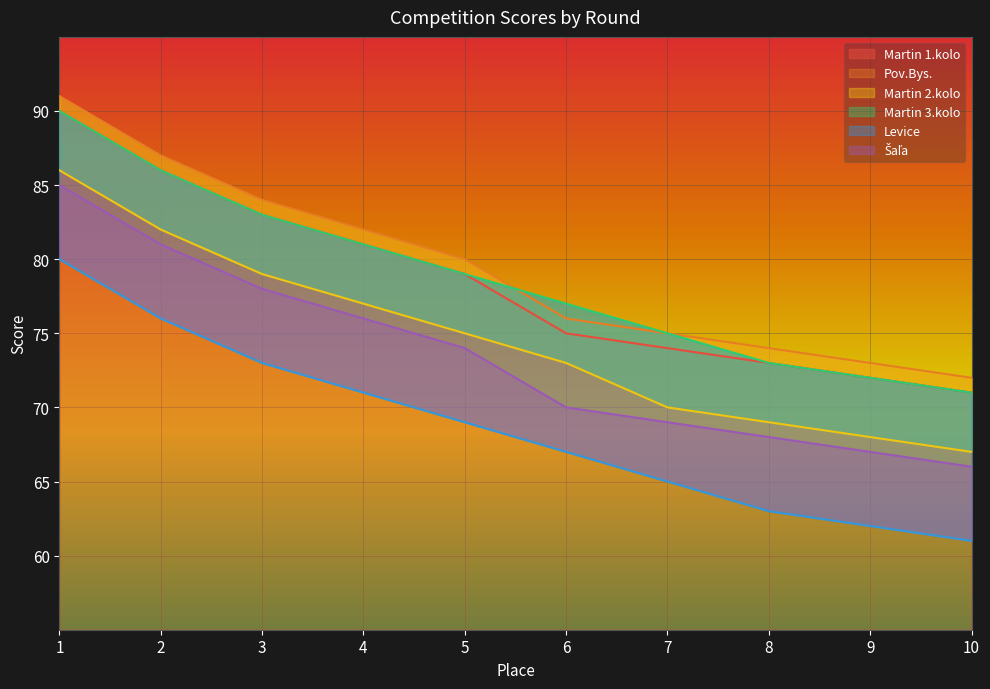

Is it true that Levice equals 80 at 1?

True